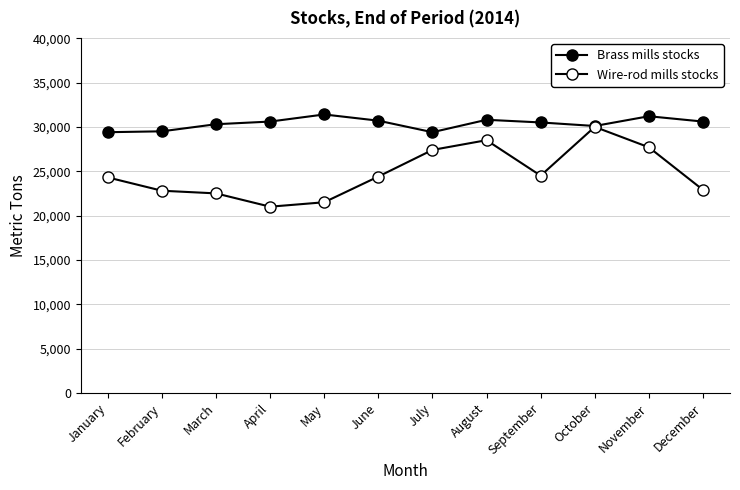

How many data points in Brass mills stocks are less than 30600?

6